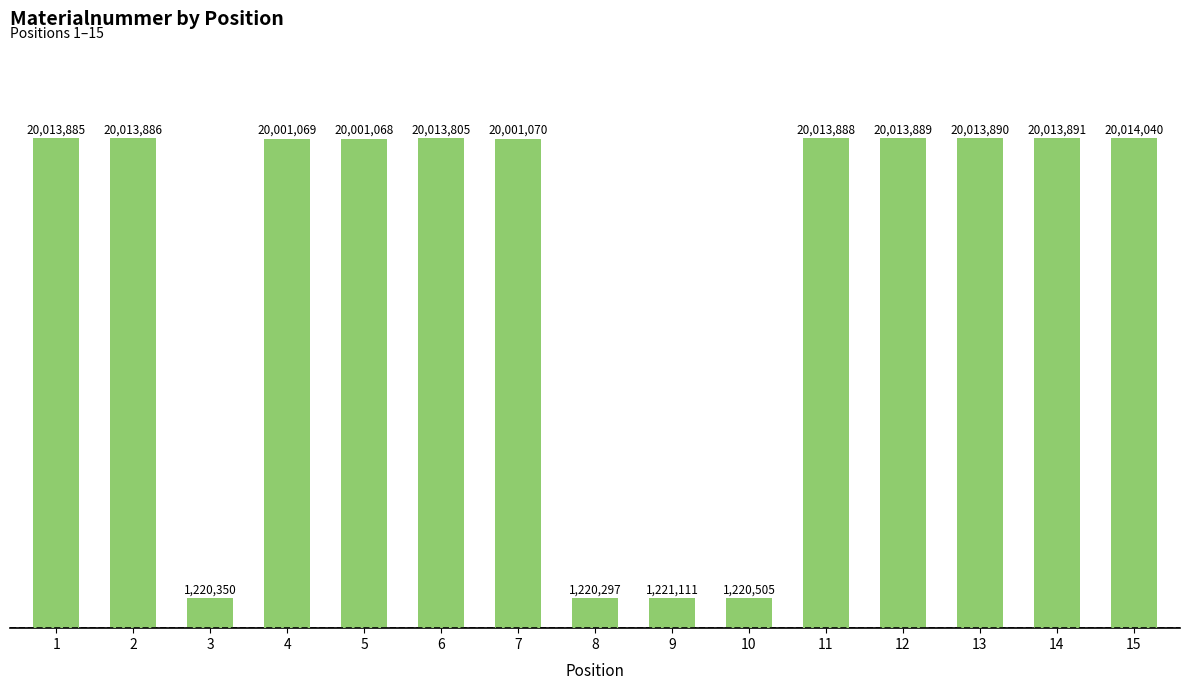

Reading right to left, transcribe all the data shown in this chart.

20014040	20013891	20013890	20013889	20013888	1220505	1221111	1220297	20001070	20013805	20001068	20001069	1220350	20013886	20013885